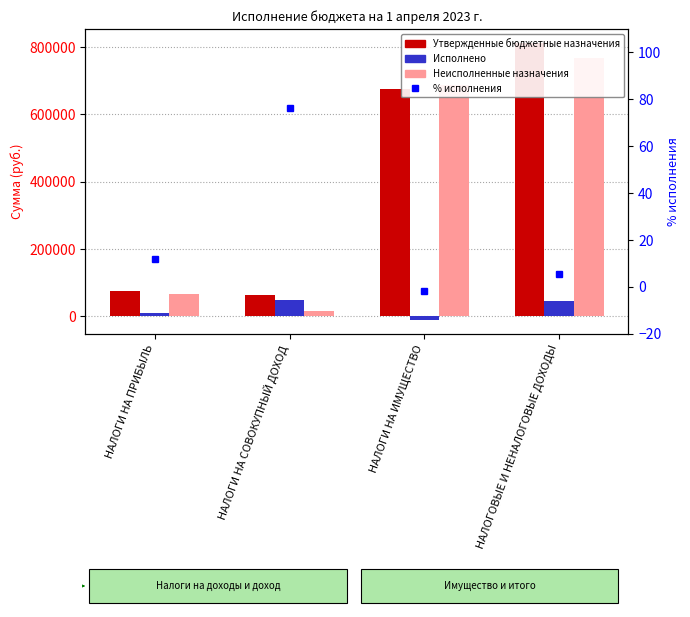

Which label corresponds to the smallest value in the chart?

НАЛОГИ НА ИМУЩЕСТВО